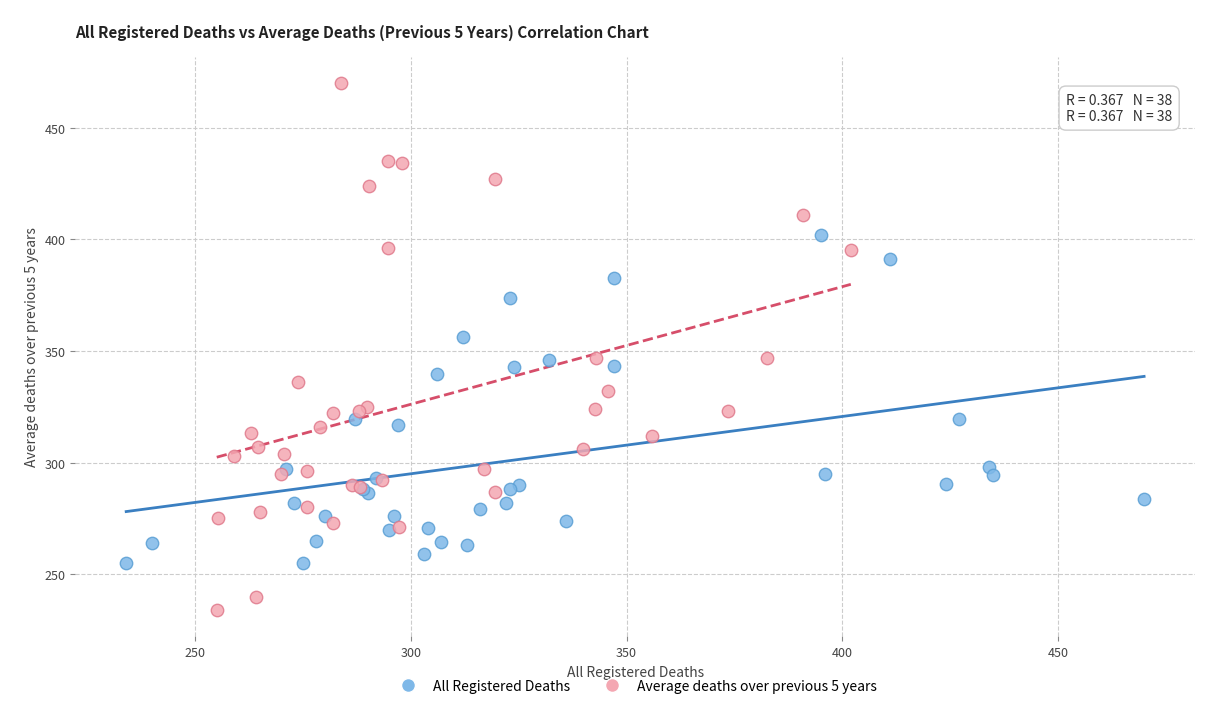

Which series contains the highest Y value?

Average deaths over previous 5 years